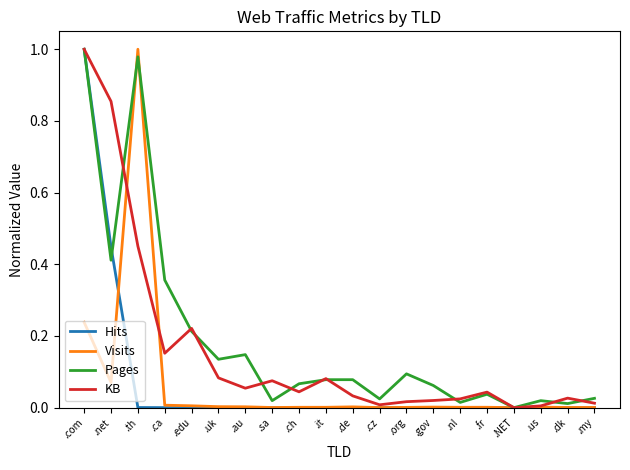

Does the chart have visible grid lines?

No